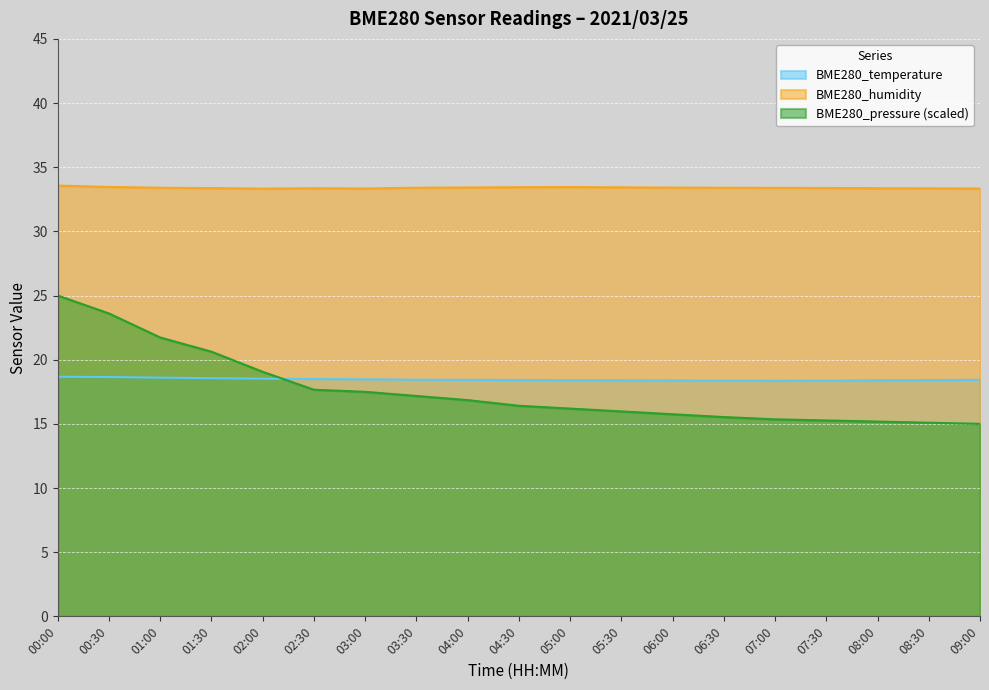

Which series has the largest total across all categories?

BME280_humidity